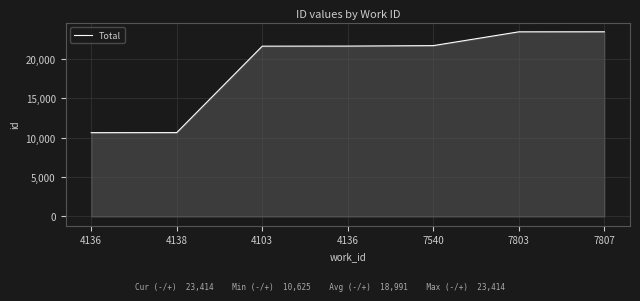

List the labels in order of value, largest first.

7807, 7803, 7540, 4136, 4103, 4138, 4136